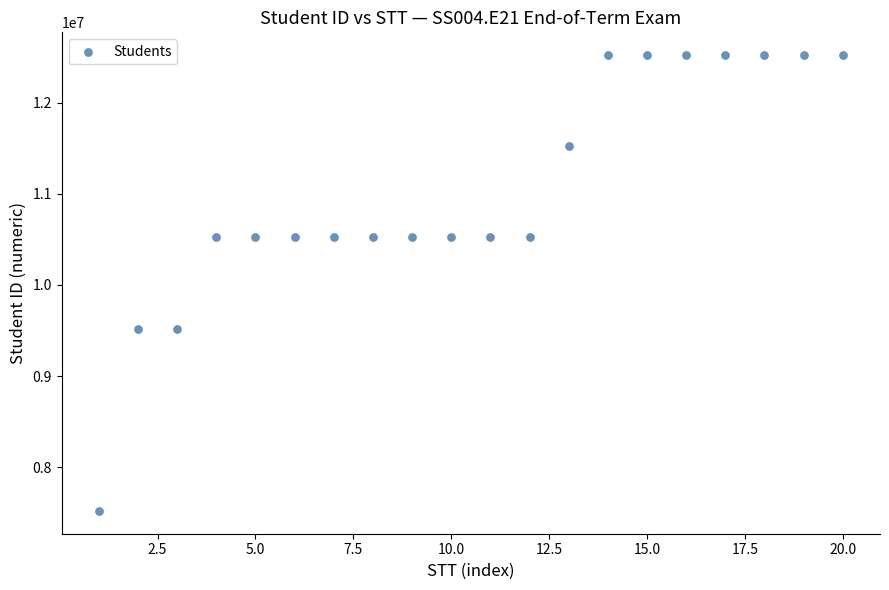

What is the range of X values (max minus min)?

19